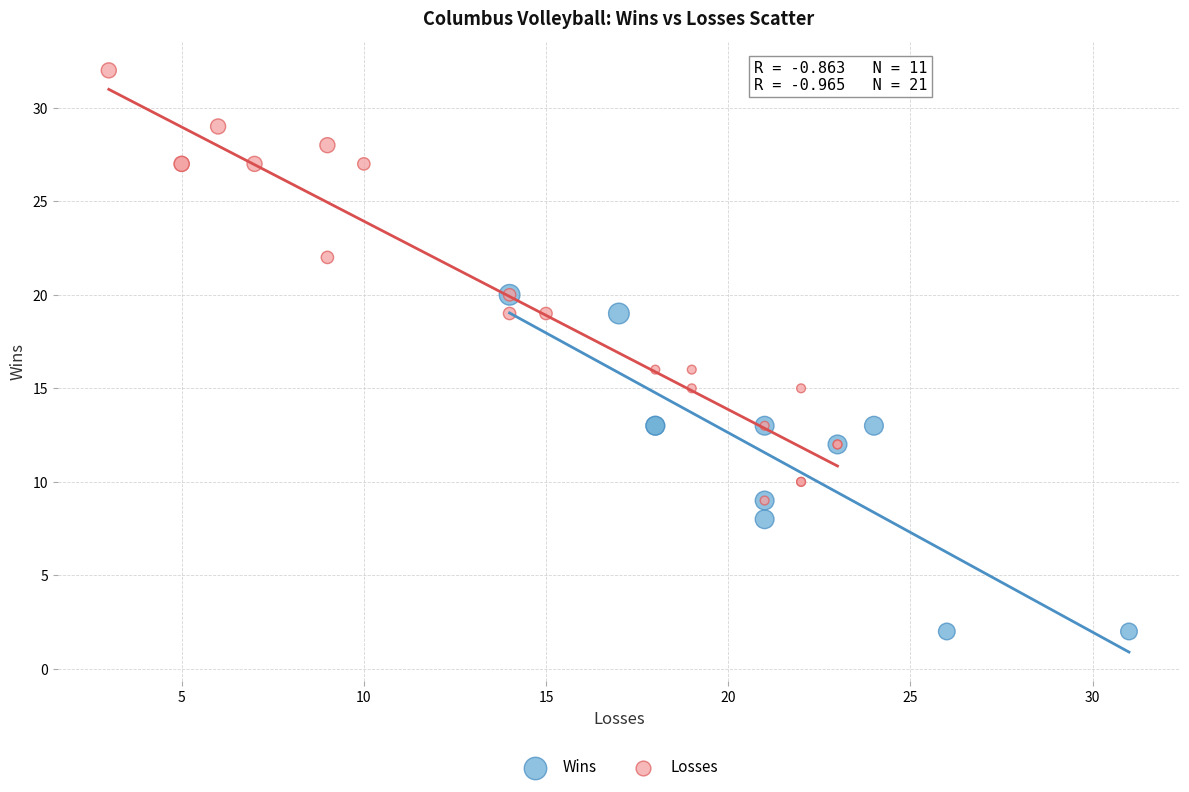

Which series contains the highest Y value?

Losses